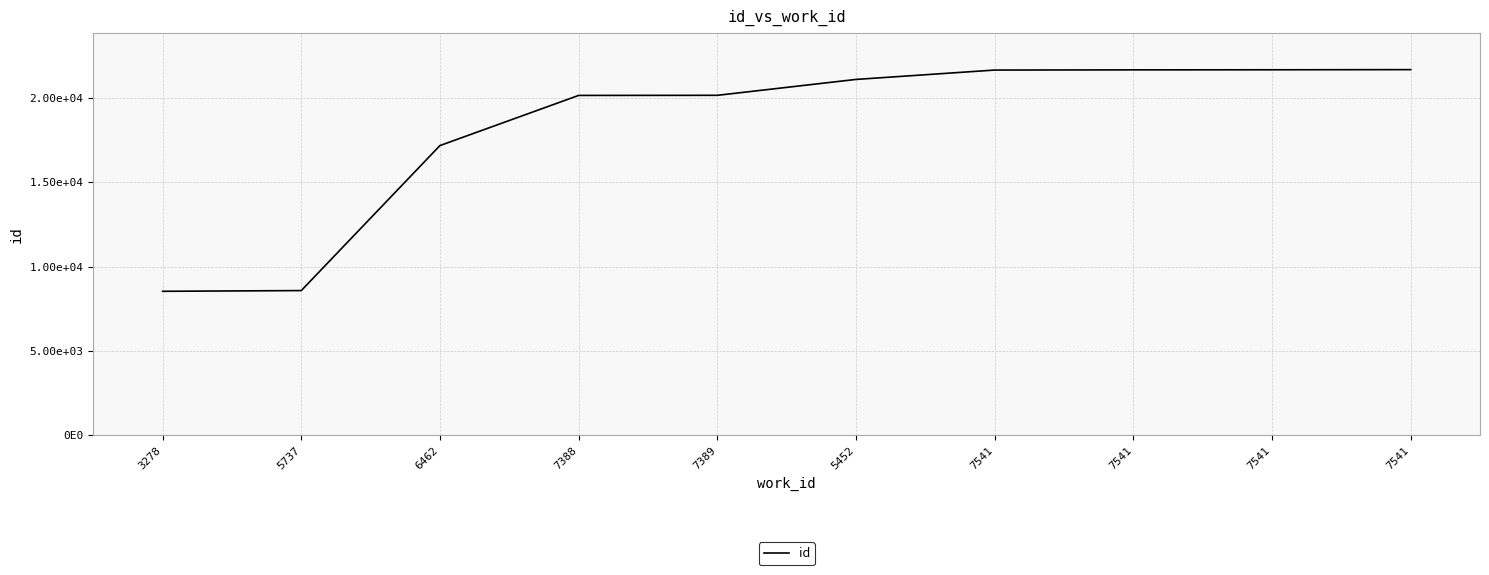

What is the value of the 8th point from the left?

21666